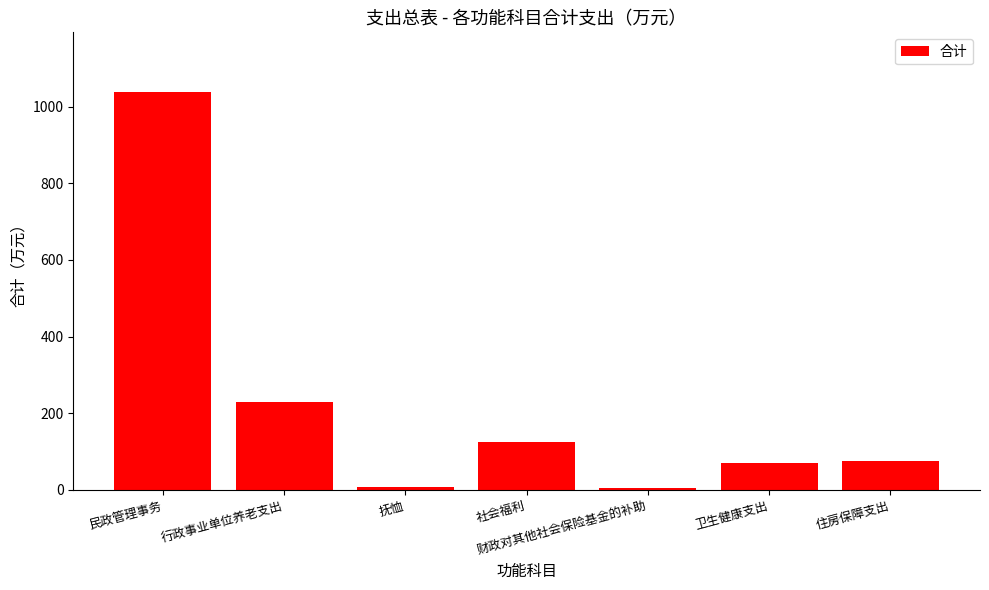

At which category does the chart reach its peak across all series?

民政管理事务